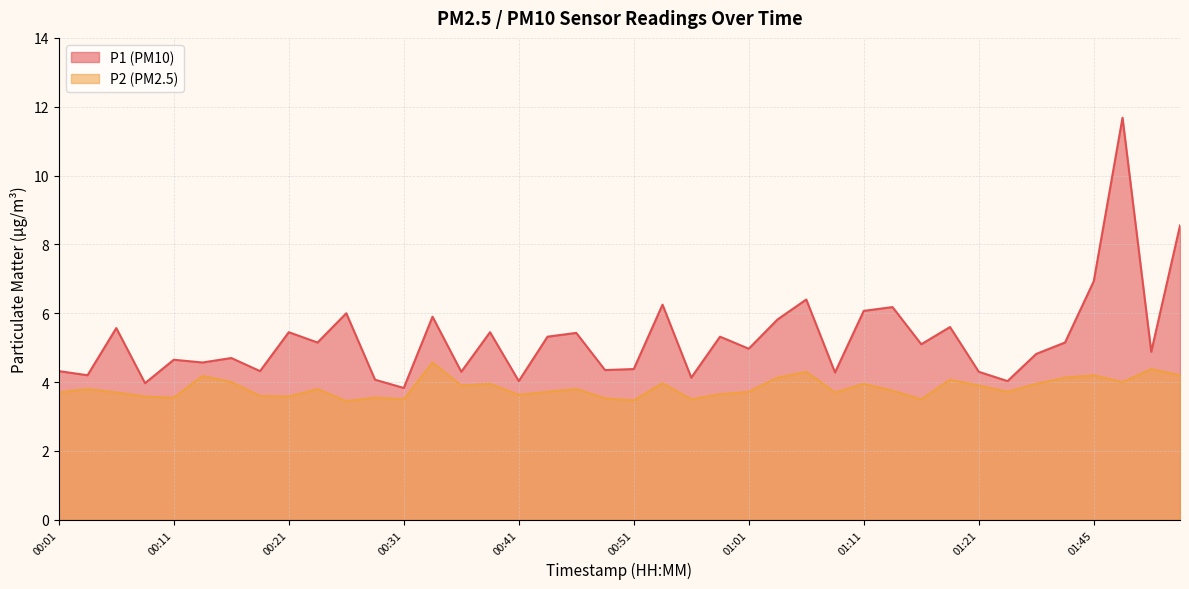

What is the difference between the highest and lowest values at 00:23?

1.4